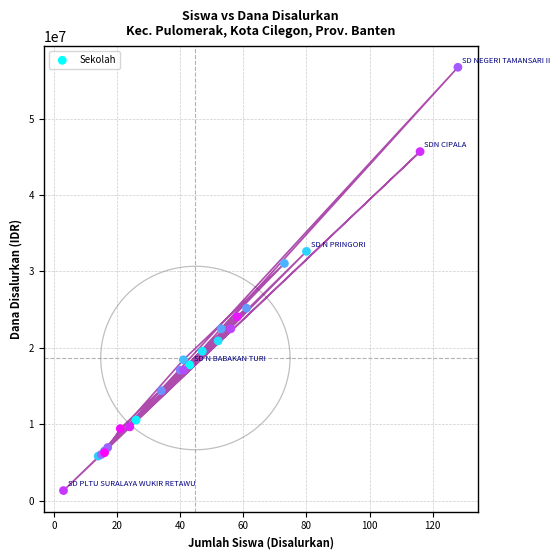

What Y value in the scatter plot is closest to 29025000?

31050000